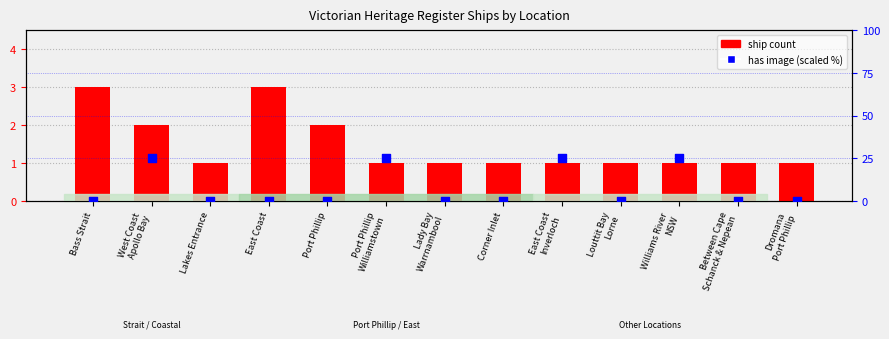

At how many categories does at least one series exceed 1?

7